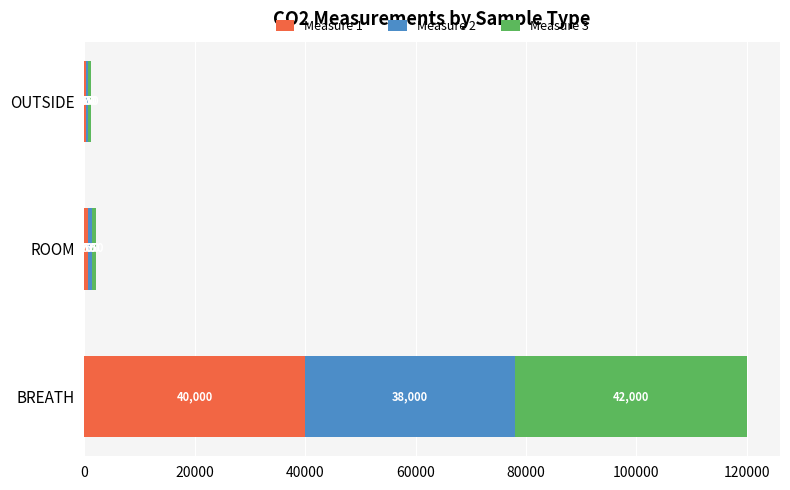

Which category has the highest value in the Measure 1 series?

BREATH